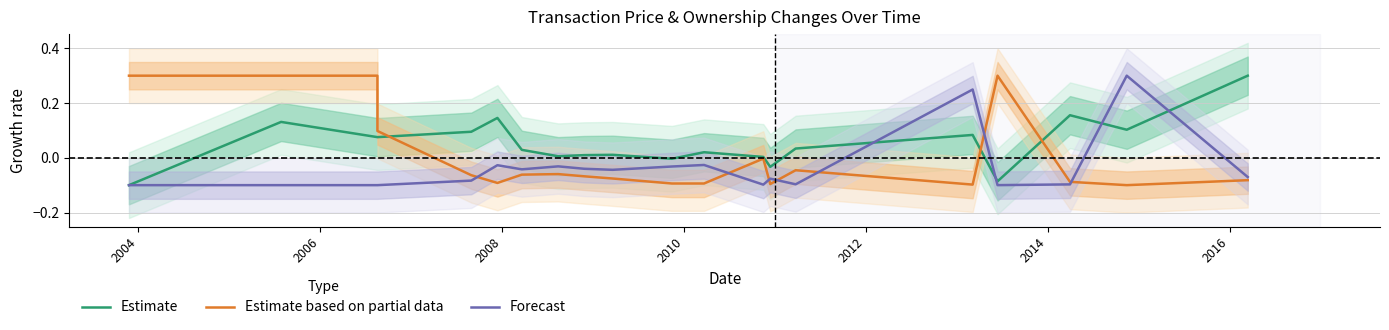

The Estimate based on partial data series shows -0.1 at 15. True or false?

False